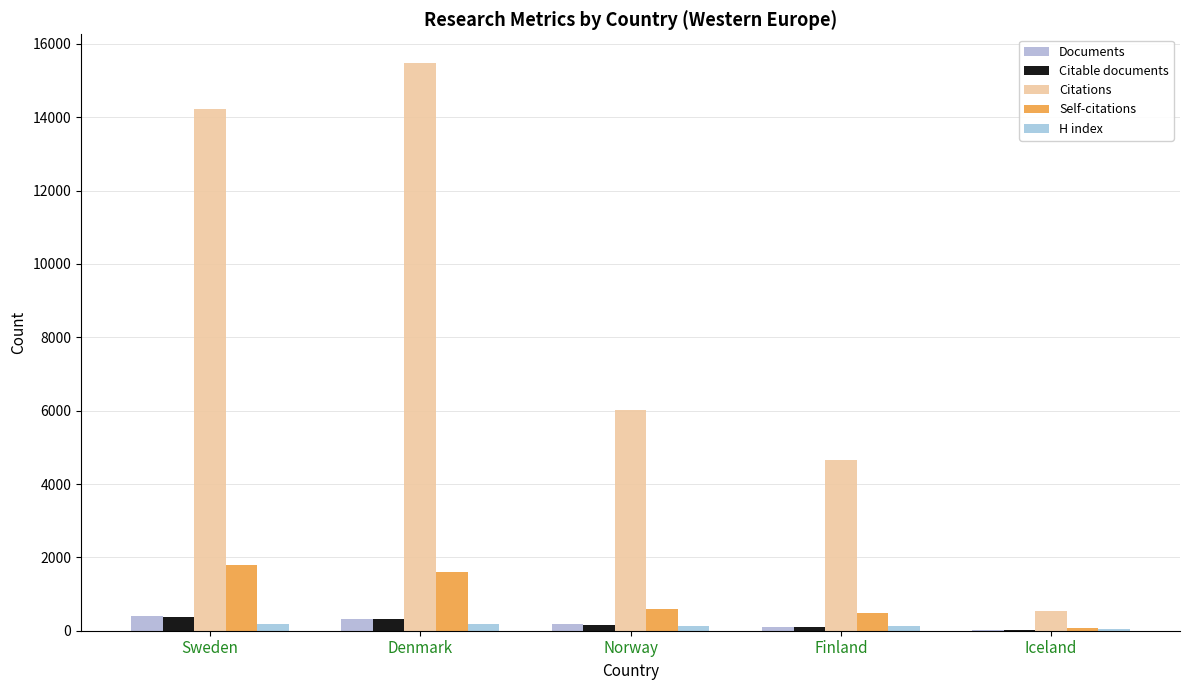

Read the Citations value at Denmark, to the nearest 100.

15500